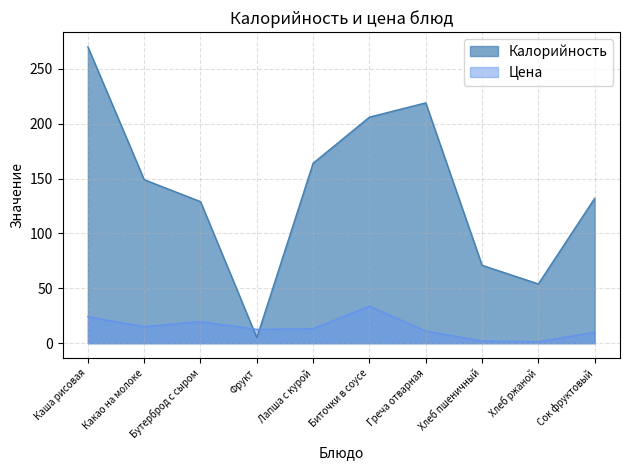

True or false: Калорийность has more than 0 interior local peaks.

True